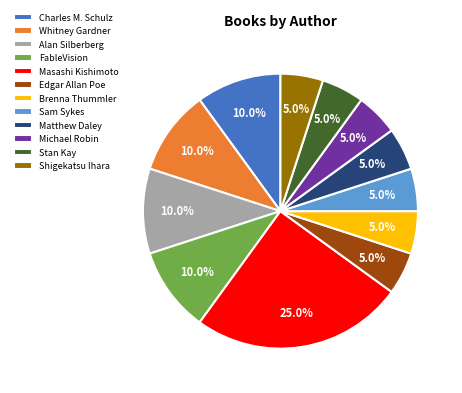

How many segments does this pie chart have?

12